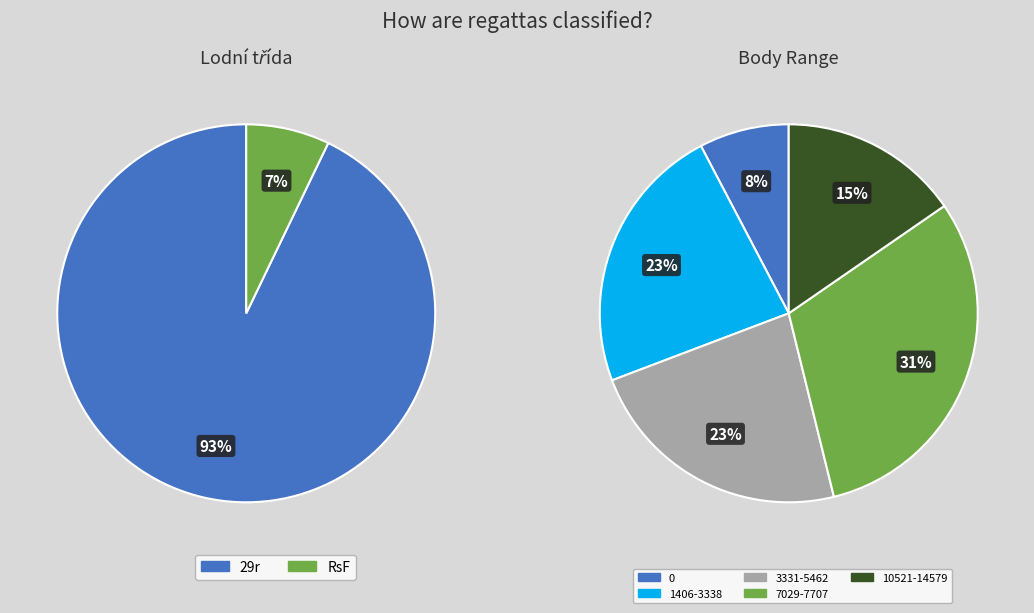

Is 29r the majority of the pie?

Yes